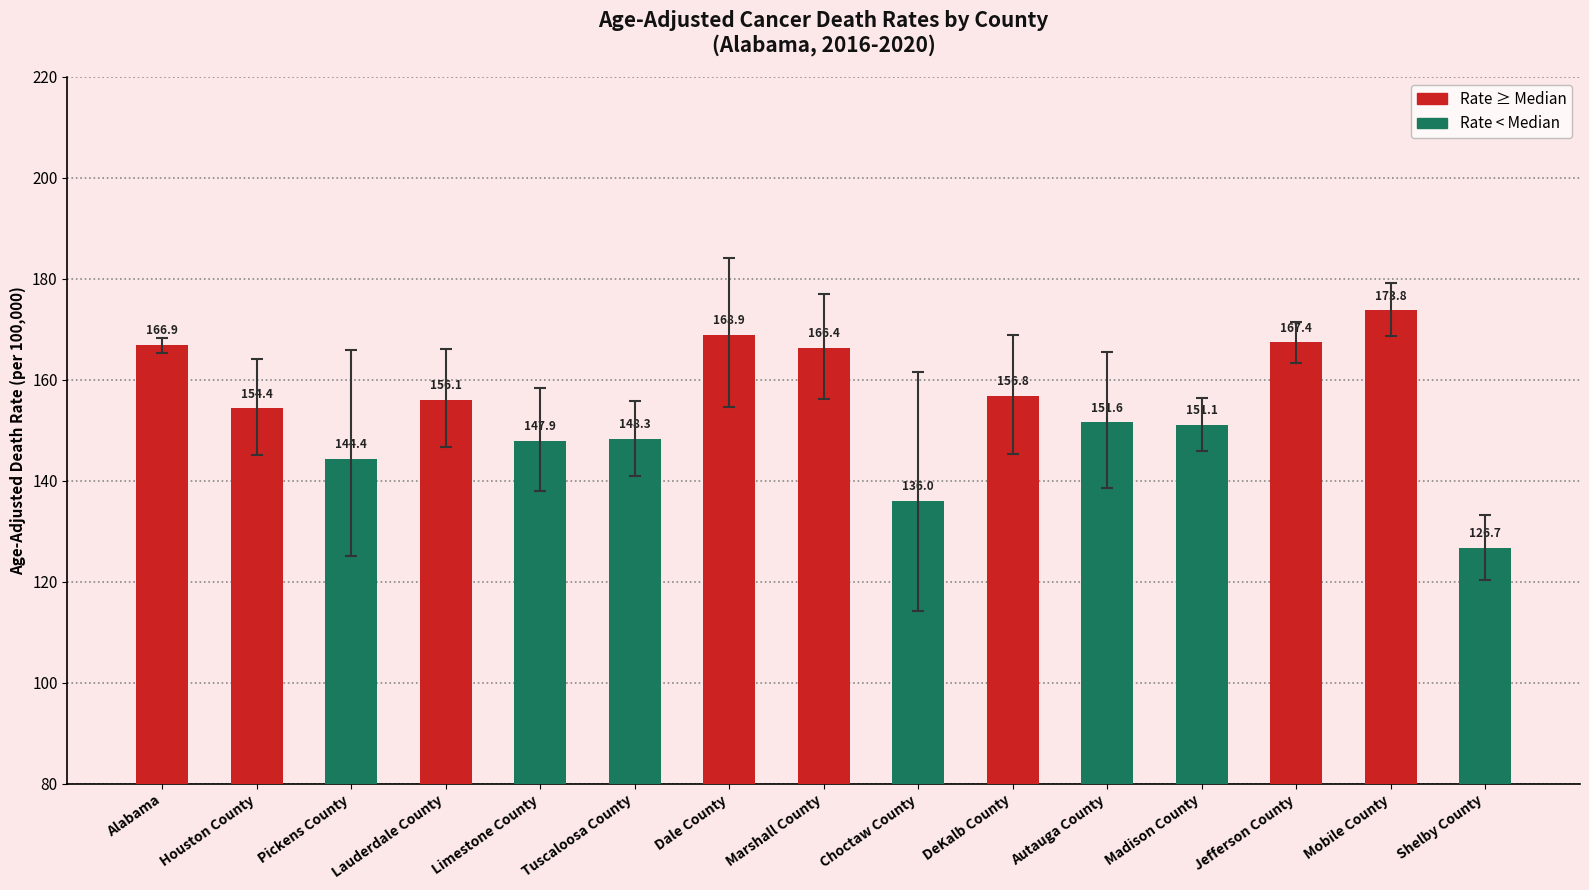

Which label corresponds to the smallest value in the chart?

Shelby County